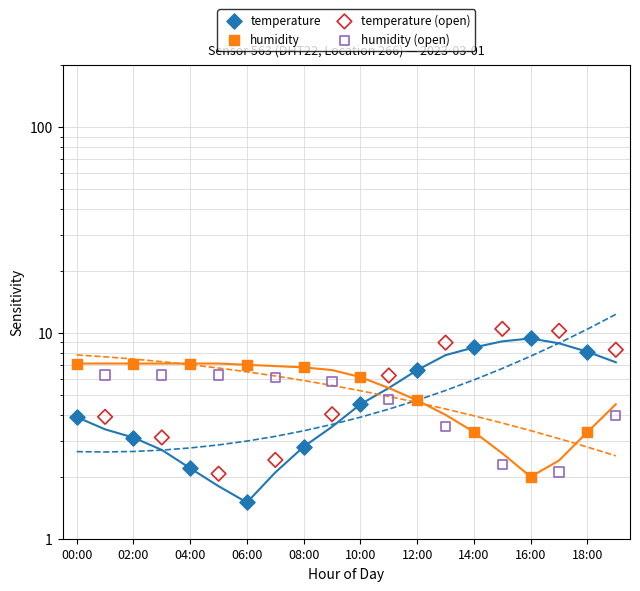

Is the value of humidity at 18:00 greater than the value of humidity (open) at 00:00?

No